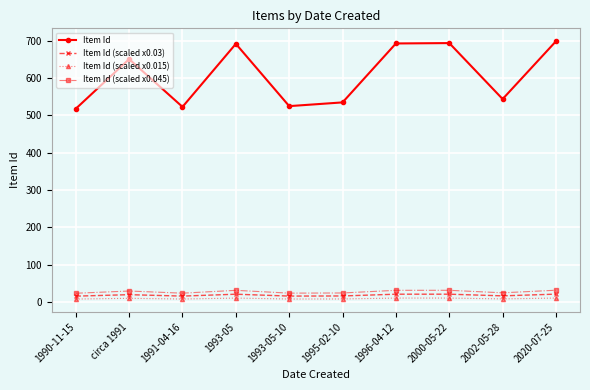

What is the label of the 6th point from the right?

1993-05-10